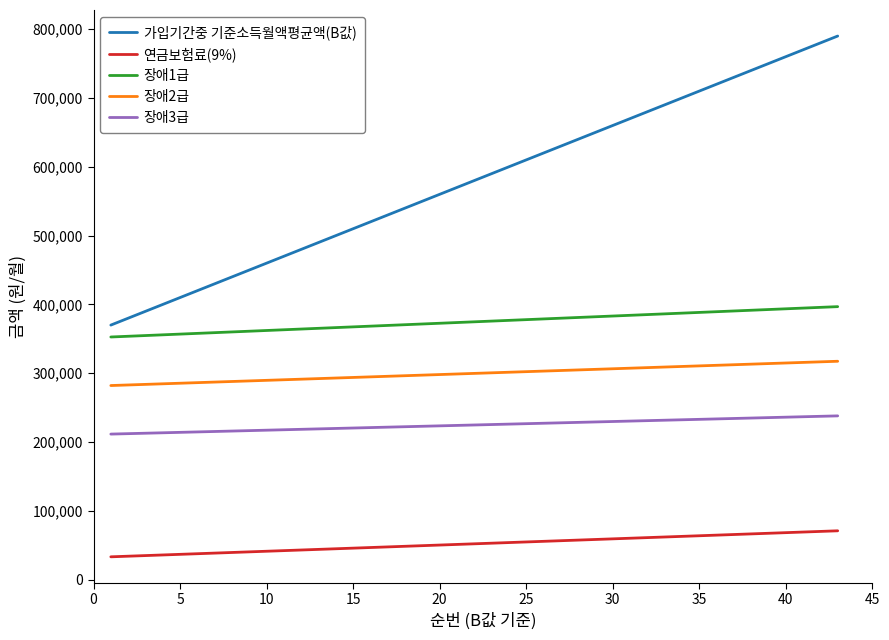

True or false: 가입기간중 기준소득월액평균액(B값) and 장애1급 cross at least once.

False